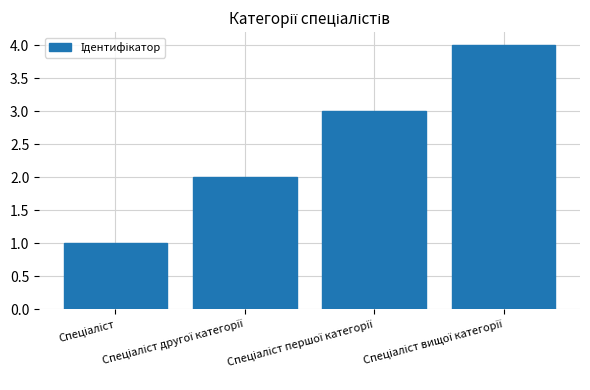

What is the sum of all values?

10